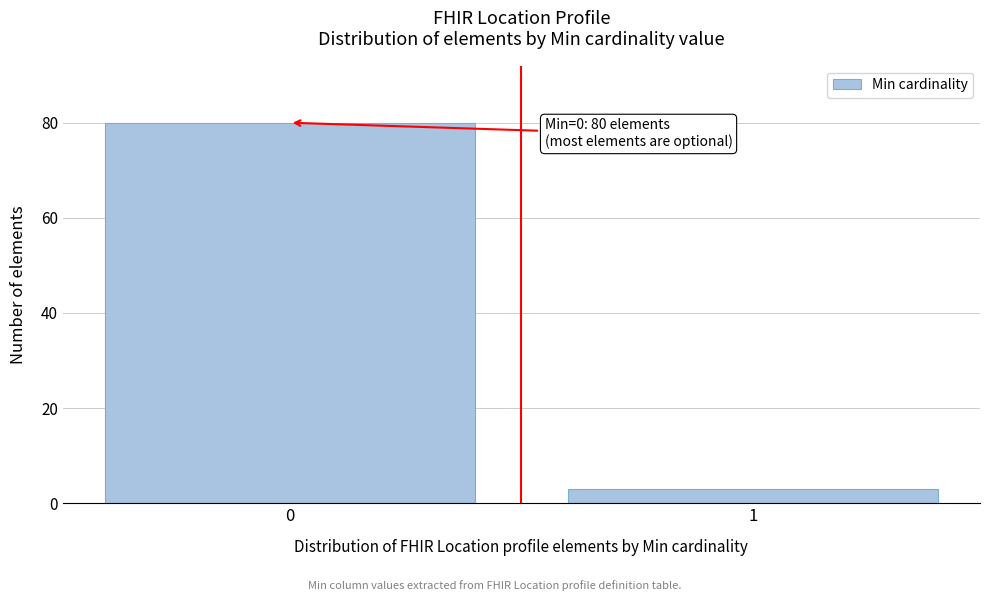

Reading left to right, what are all the values shown in this chart?

80	3